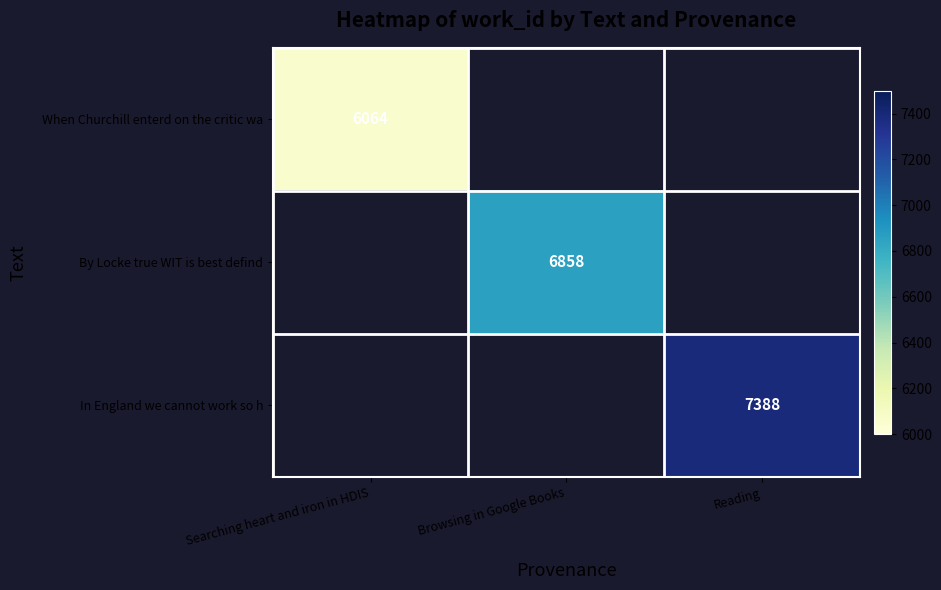

Is it true that By Locke true WIT is best defind equals 6858 at Browsing in Google Books?

True